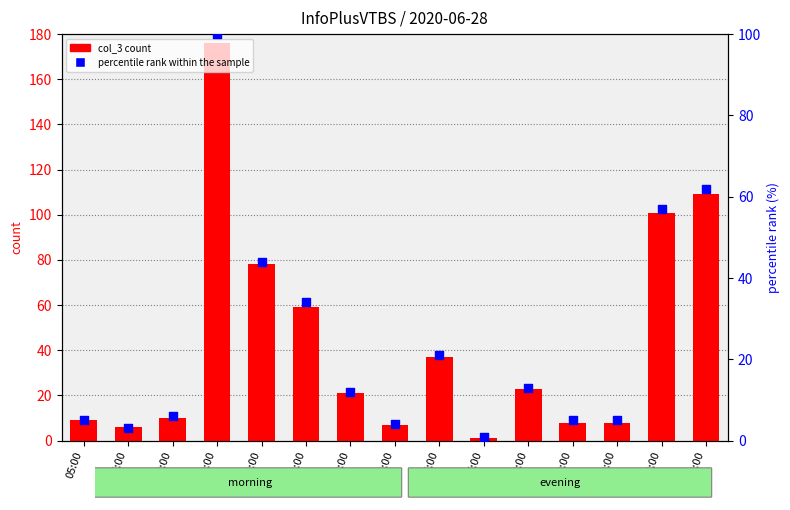

Which series has the largest total across all categories?

col_3